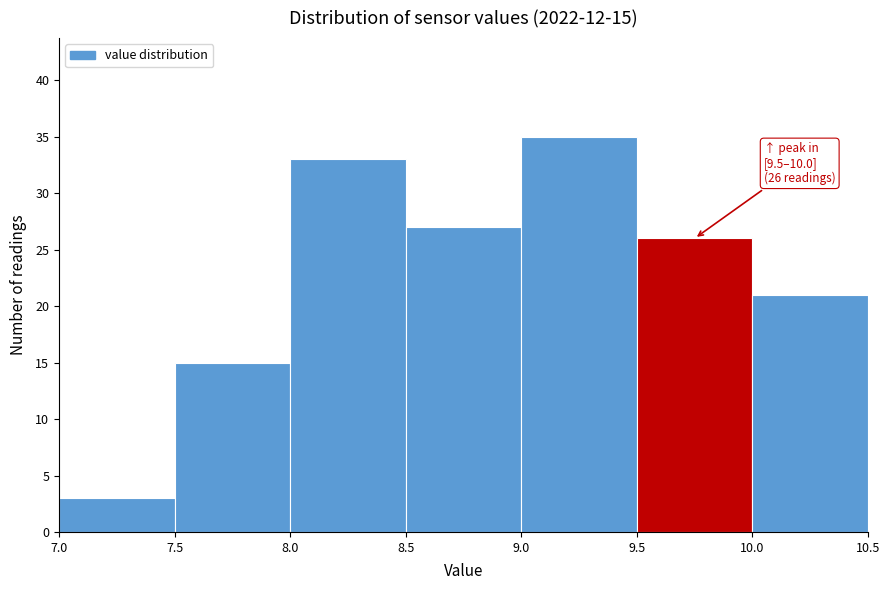

Over which range of the x-axis is the bar tallest?

9.0 to 9.5